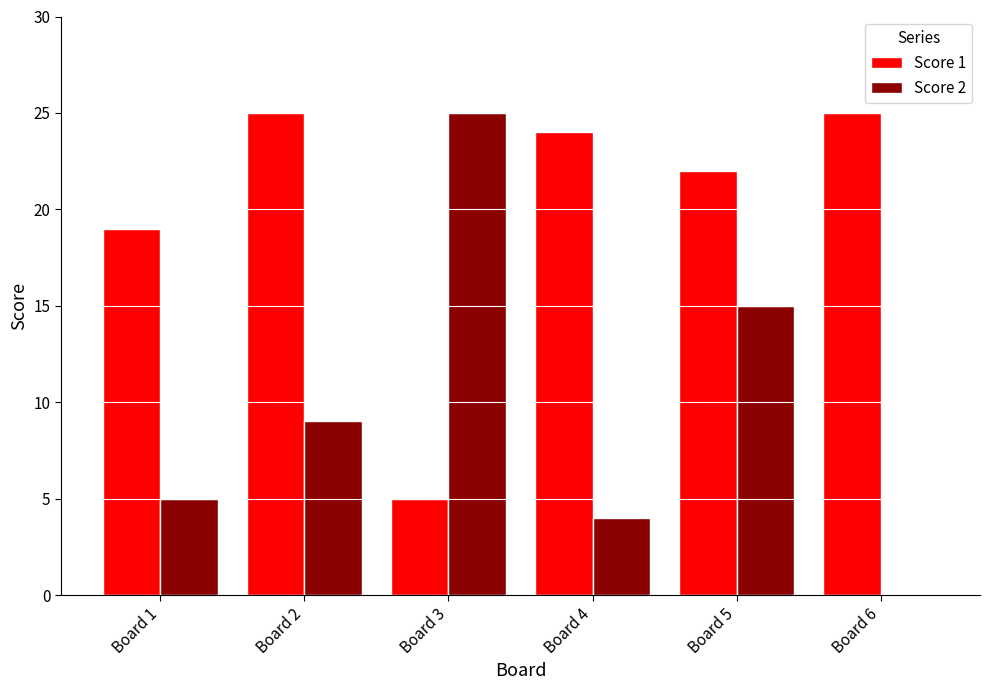

Reading left to right, transcribe all the data shown in this chart.

Score 1: 19	25	5	24	22	25
Score 2: 5	9	25	4	15	0